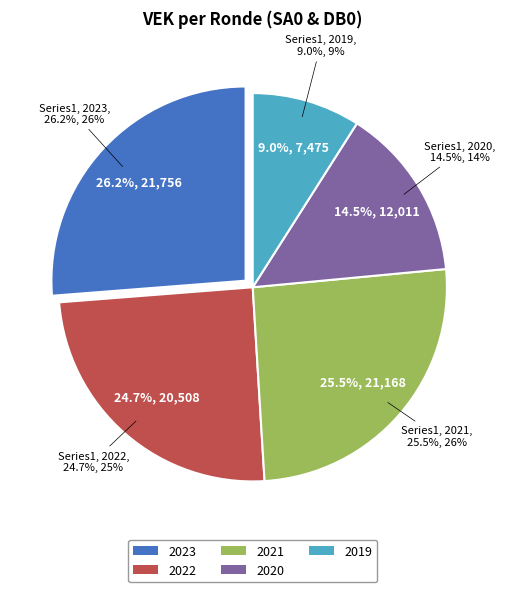

Is there any slice that represents more than half of the pie?

No